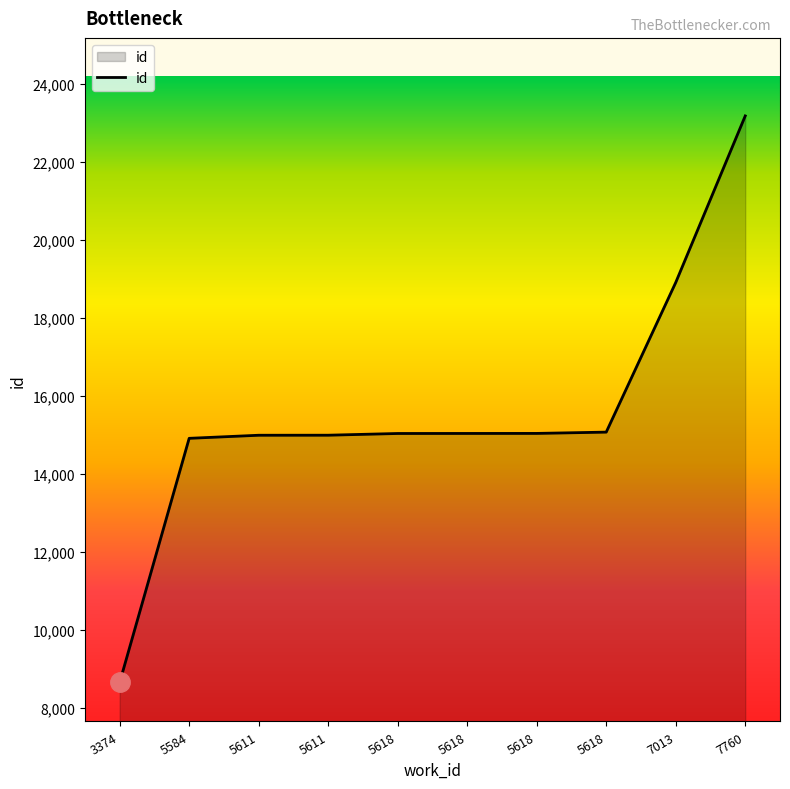

What is the value of the 6th point from the left?

15032